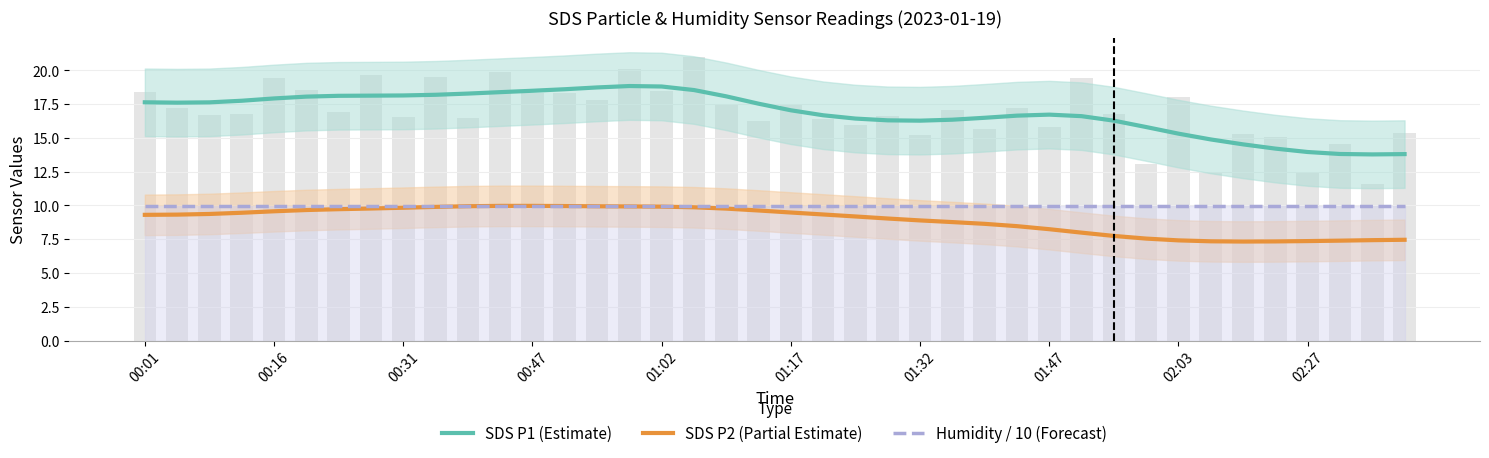

Reading left to right, list all the values displayed in this chart.

SDS P1 (Estimate): 17.6	17.6	17.6	17.7	17.9	18.1	18.1	18.1	18.1	18.2	18.3	18.4	18.5	18.6	18.7	18.8	18.8	18.5	18.1	17.5	17.0	16.7	16.4	16.3	16.3	16.3	16.5	16.6	16.7	16.6	16.3	15.8	15.3	14.9	14.5	14.2	14.0	13.8	13.8	13.8
SDS P2 (Partial Estimate): 9.3	9.3	9.4	9.5	9.6	9.7	9.7	9.8	9.8	9.9	9.9	10.0	10.0	10.0	9.9	9.9	9.9	9.9	9.8	9.6	9.5	9.3	9.2	9.0	8.9	8.8	8.6	8.5	8.2	8.0	7.7	7.5	7.4	7.3	7.3	7.3	7.4	7.4	7.4	7.5
Humidity / 10 (Forecast): 10.0	10.0	10.0	10.0	10.0	10.0	10.0	10.0	10.0	10.0	10.0	10.0	10.0	10.0	10.0	10.0	10.0	10.0	10.0	10.0	10.0	10.0	10.0	10.0	10.0	10.0	10.0	10.0	10.0	10.0	10.0	10.0	10.0	10.0	10.0	10.0	10.0	10.0	10.0	10.0